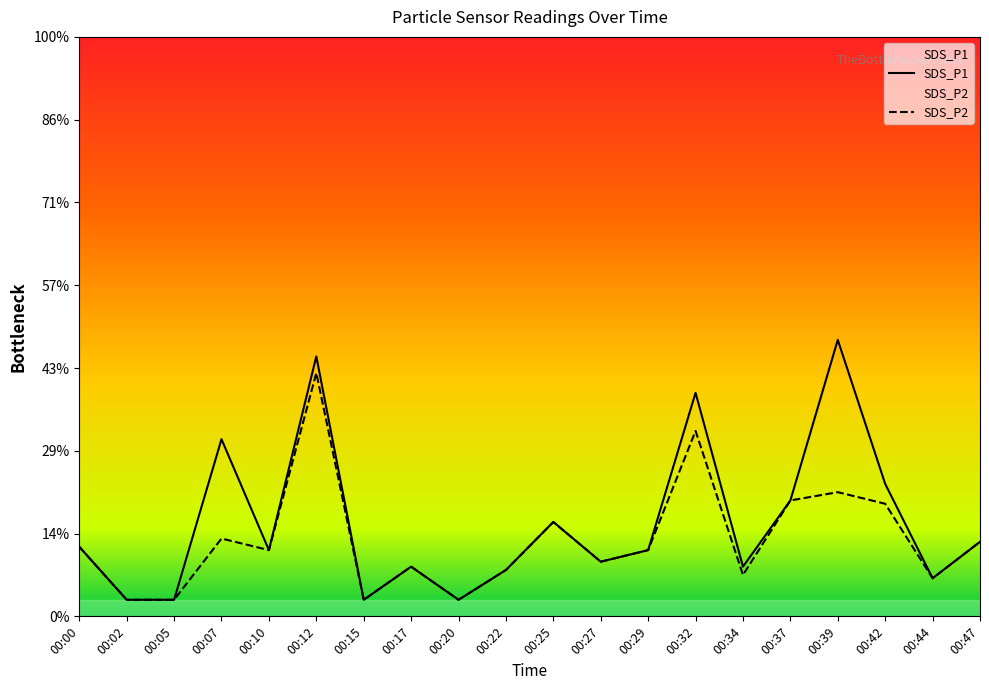

What is the sum of all SDS_P2 values?

9.2